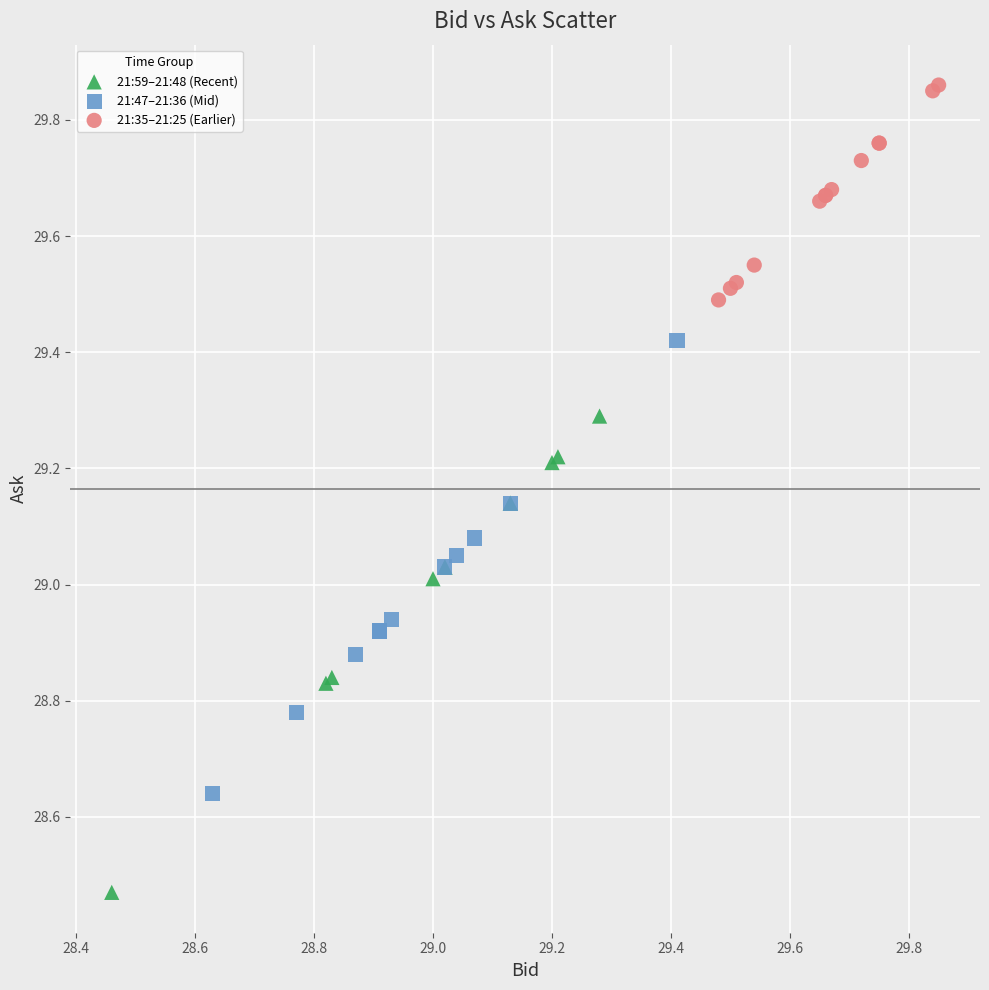

Which series contains the highest Y value?

21:35–21:25 (Earlier)